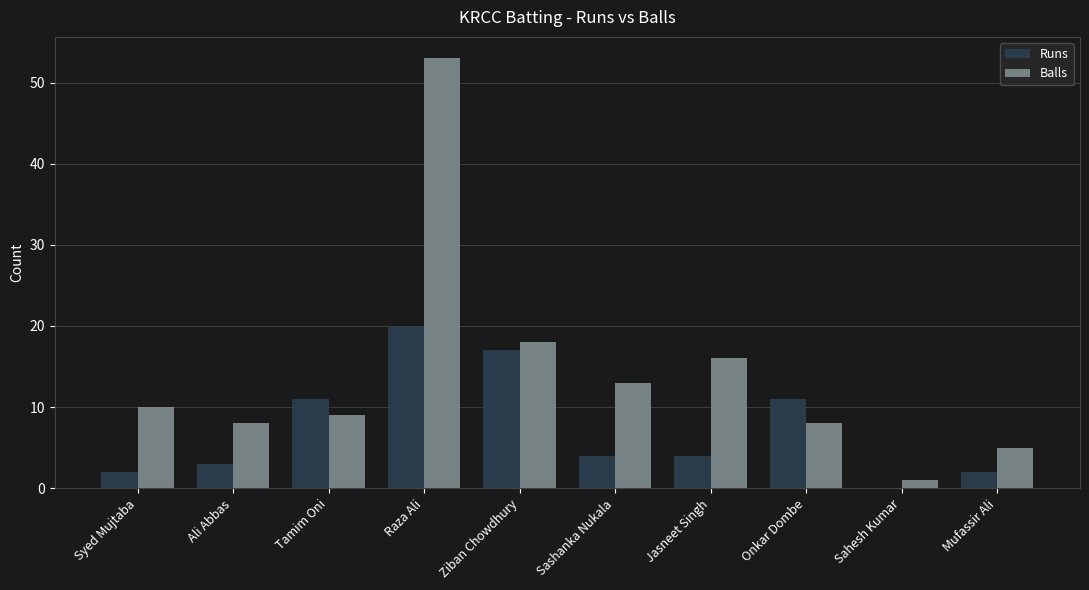

Is it true that Balls equals 27 at Jasneet Singh?

False